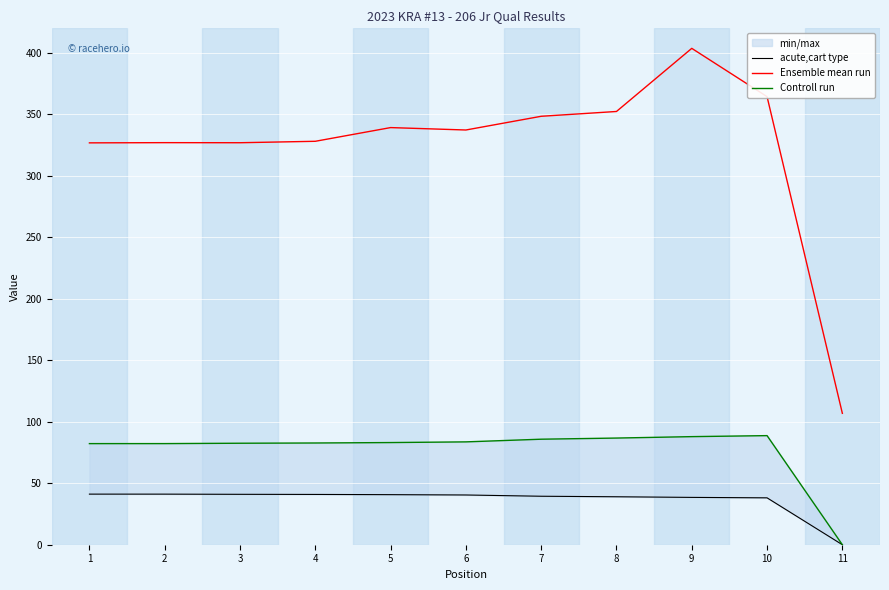

Reading right to left, list all the values displayed in this chart.

acute,cart type: 11=0.0	10=38.1	9=38.5	8=39.0	7=39.4	6=40.5	5=40.7	4=40.9	3=41.0	2=41.1	1=41.2
Ensemble mean run: 11=106.9	10=364.4	9=403.7	8=352.4	7=348.5	6=337.3	5=339.3	4=328.1	3=327.0	2=327.0	1=326.9
Controll run: 11=0.0	10=88.7	9=87.9	8=86.8	7=85.8	6=83.6	5=83.1	4=82.7	3=82.5	2=82.3	1=82.2